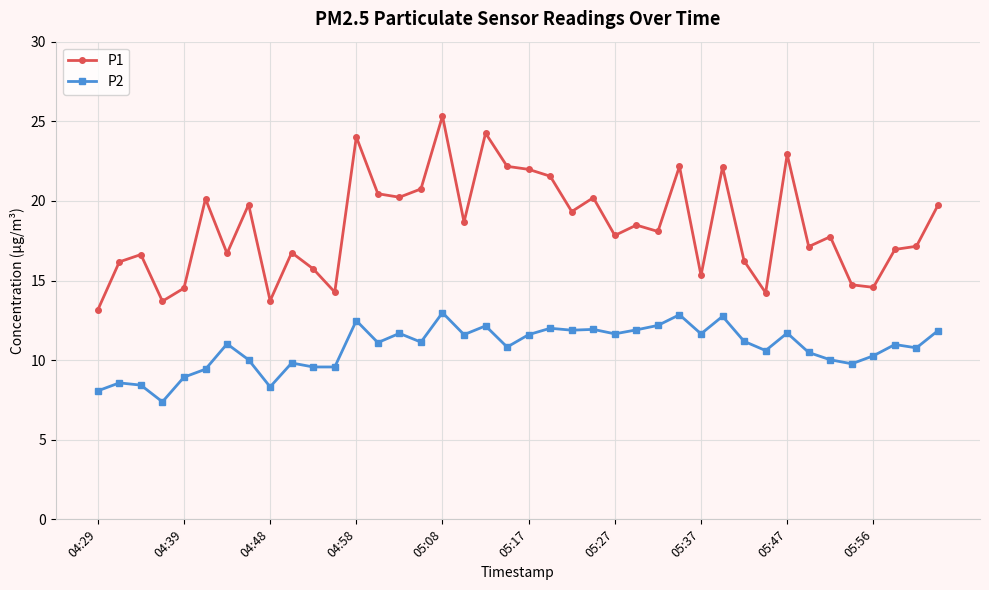

How many lines are shown in the chart?

2